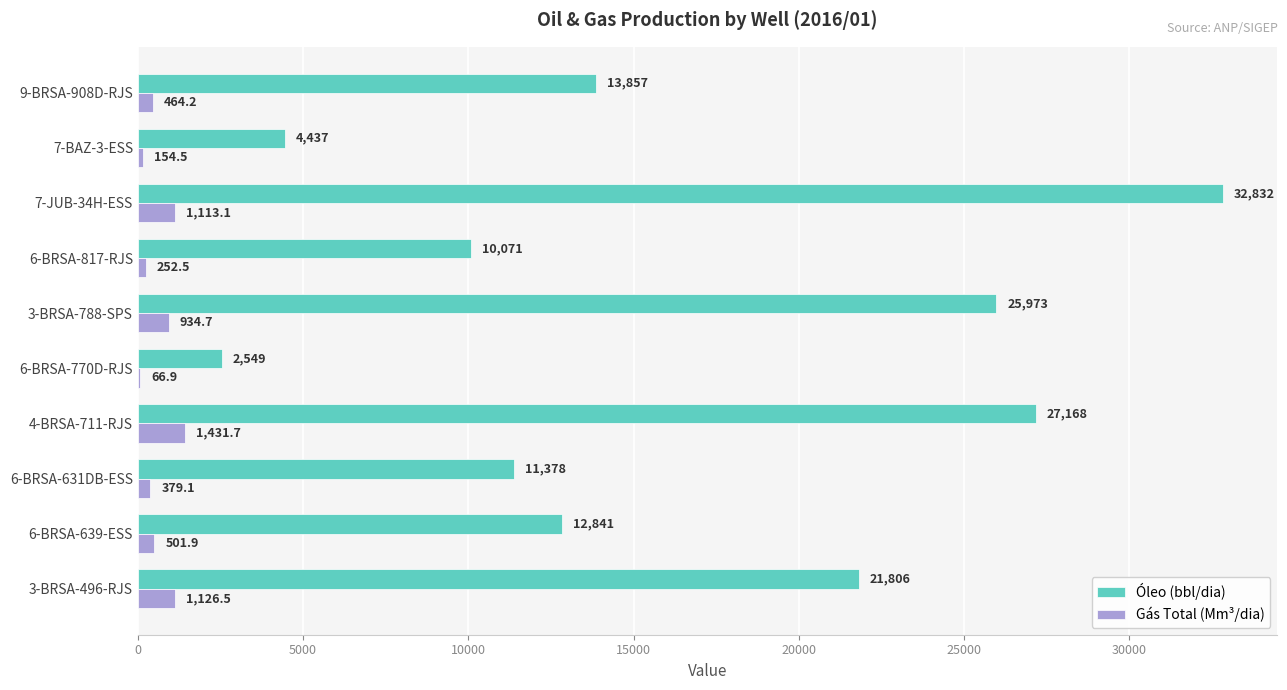

What is the greatest value displayed?

32832.2